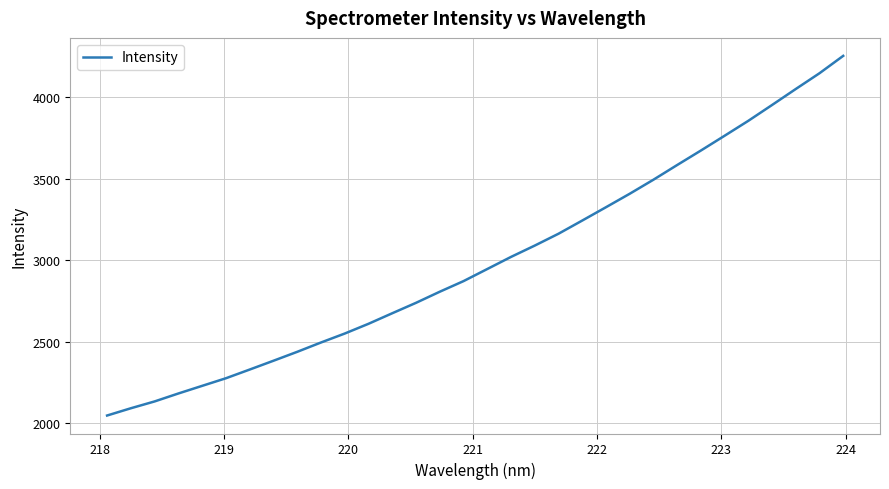

What is the minimum value shown in the chart?

2046.1